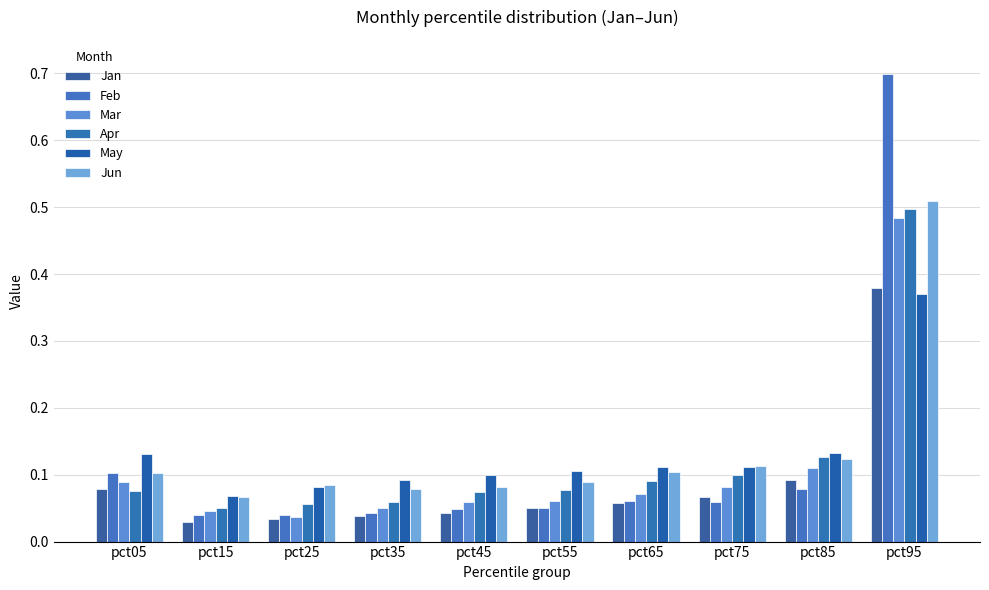

The value of Apr at pct85 is 0.1. True or false?

True